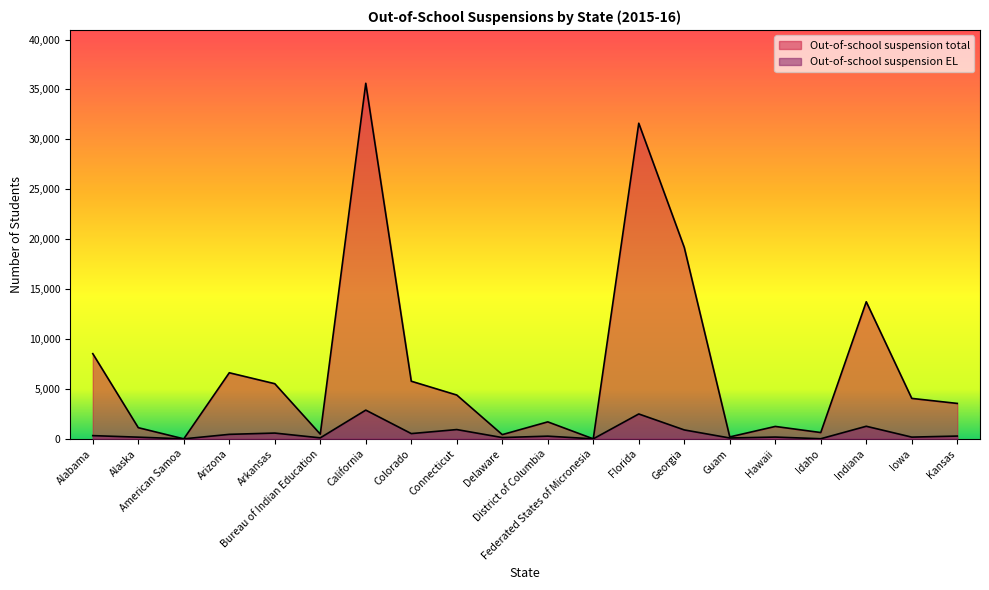

Which series has the largest range (max minus min)?

Out-of-school suspension total